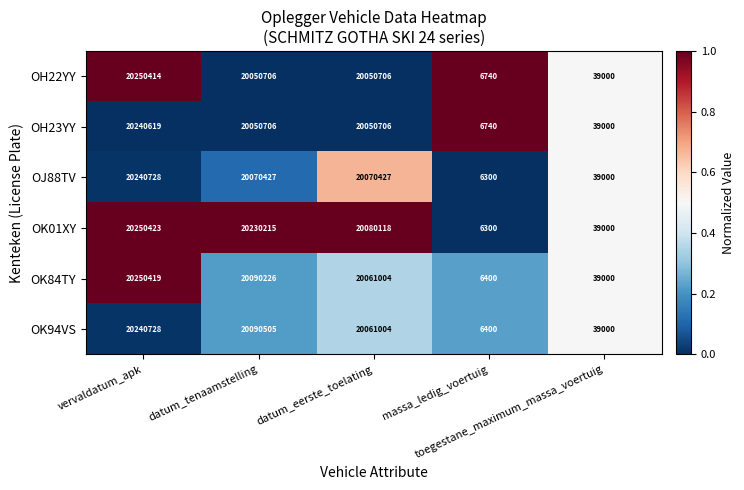

At which category does the chart reach its peak across all series?

vervaldatum_apk